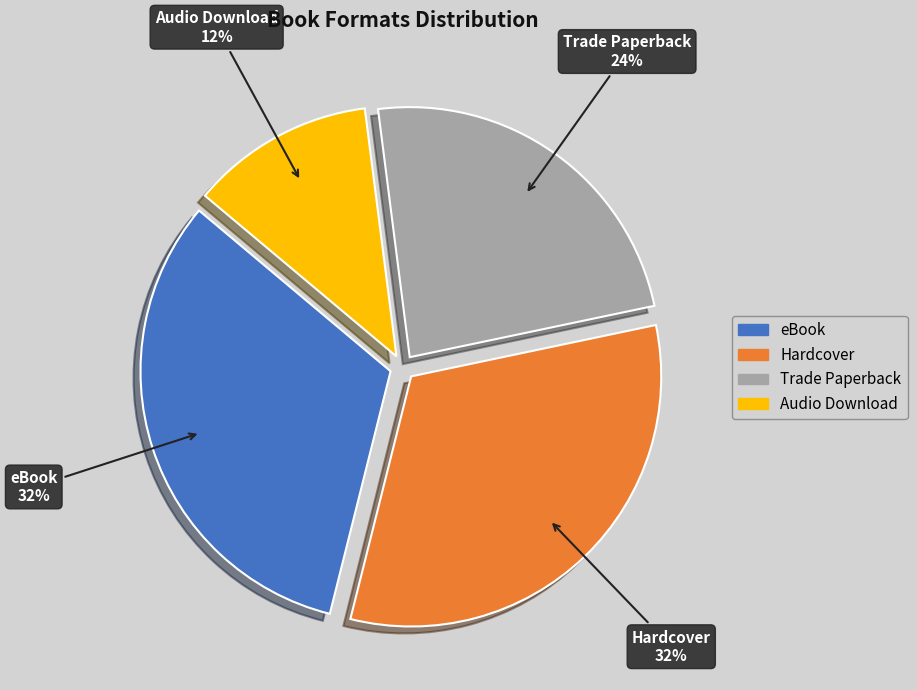

To the nearest percent, what is the difference between the Hardcover and Audio Download slice percentages?

20%